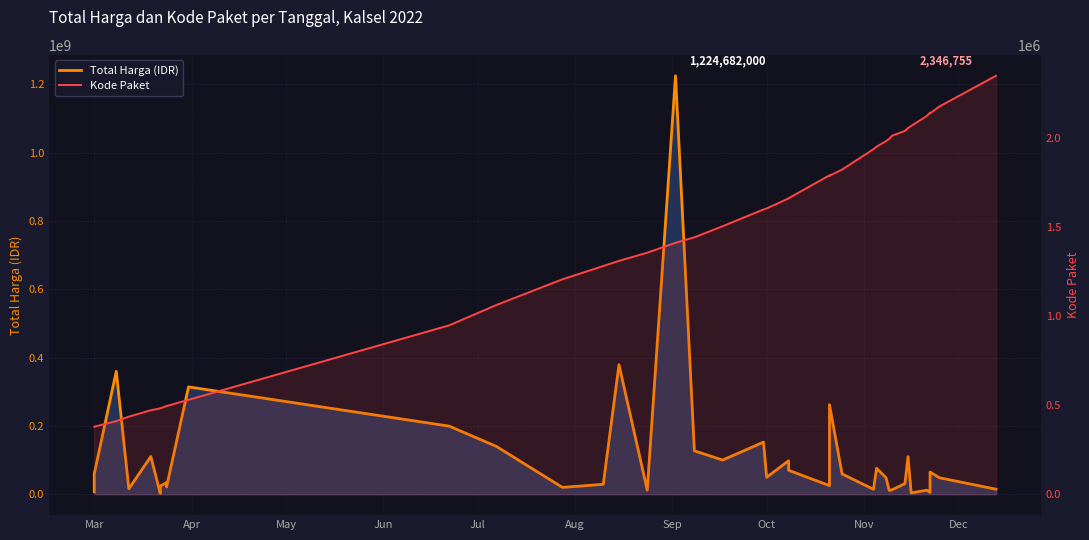

True or false: Total Harga (IDR) and Kode Paket intersect in this chart.

False